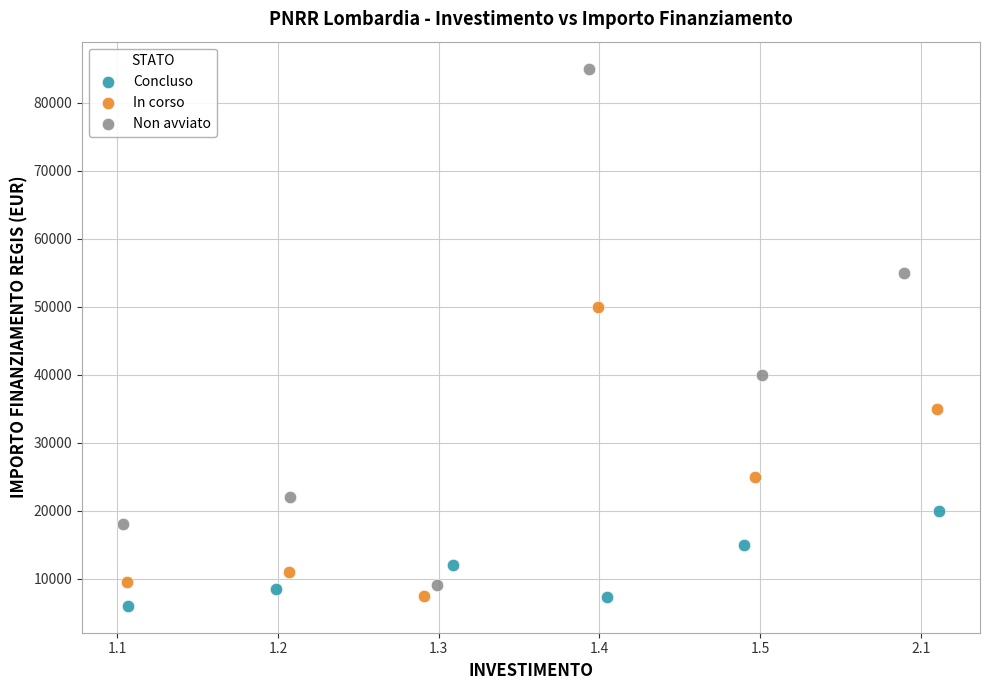

Which series contains the highest Y value?

Non avviato